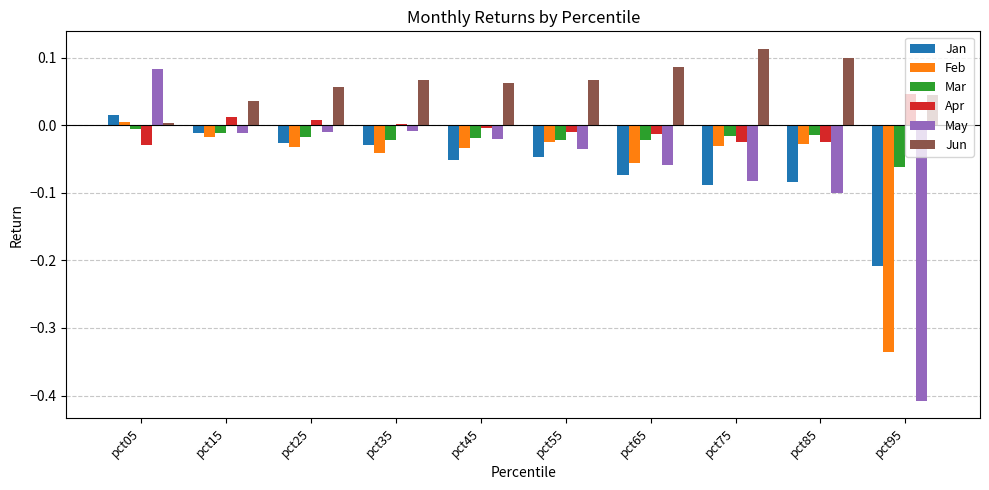

The value of May at pct85 is -0.1. True or false?

True